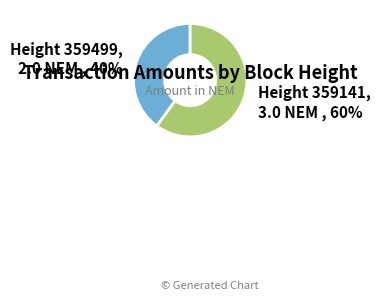

Is there any slice that represents more than half of the pie?

Yes